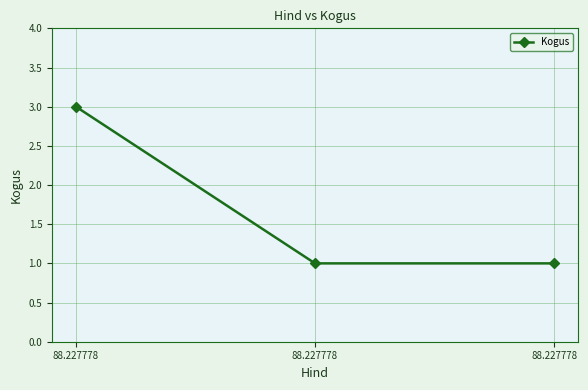

Approximately how many times larger is the value at 88.227778 compared to 88.227778?

3.0